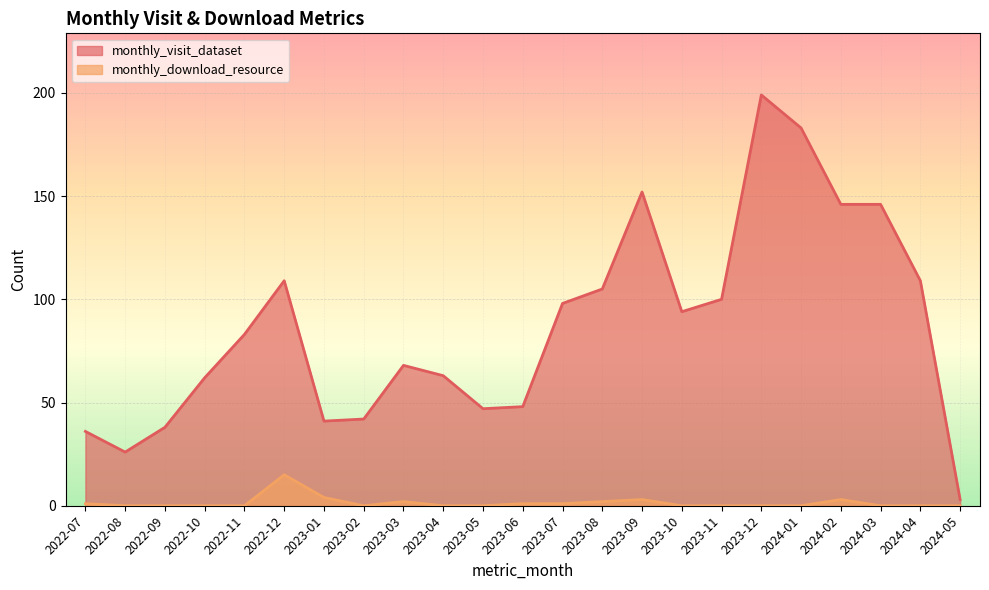

The monthly_visit_dataset series shows 68 at 2023-03. True or false?

True